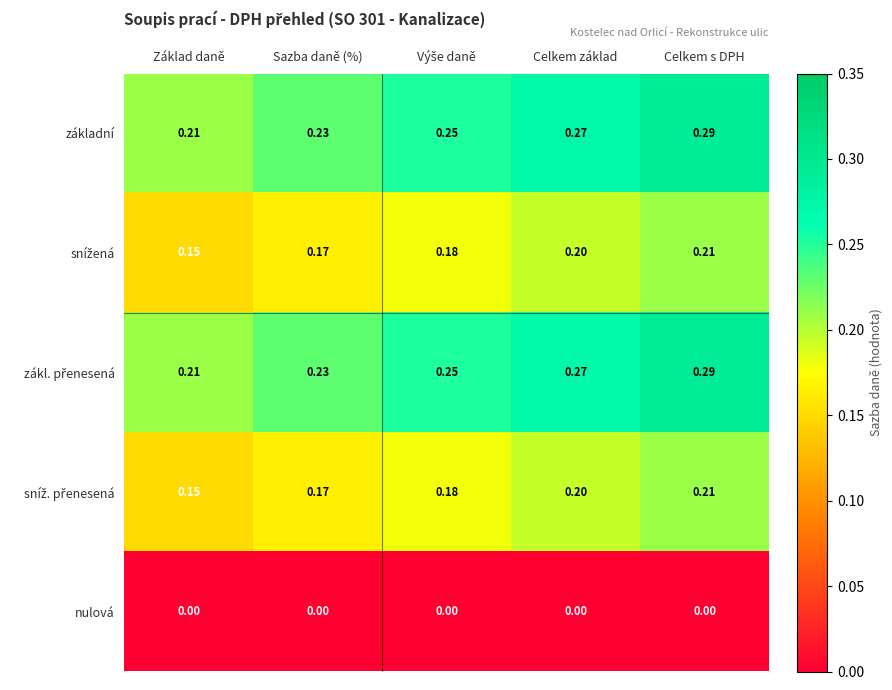

Which category has the highest value across all series?

Celkem s DPH